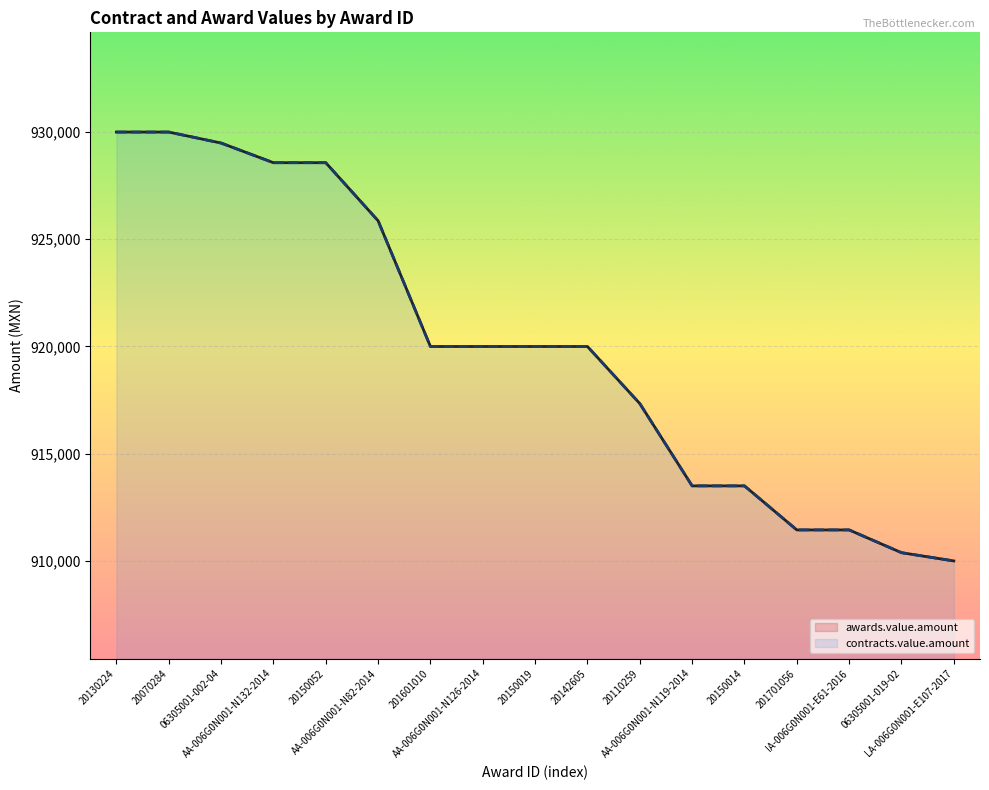

True or false: contracts.value.amount has more than 1 interior local peaks.

False